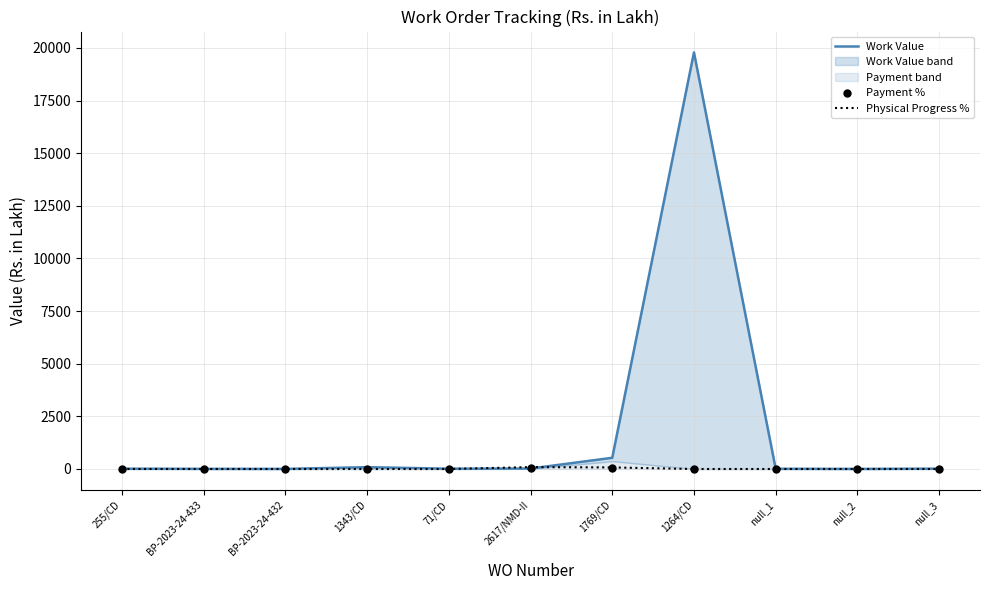

Which series reaches the maximum Y coordinate?

Work Value